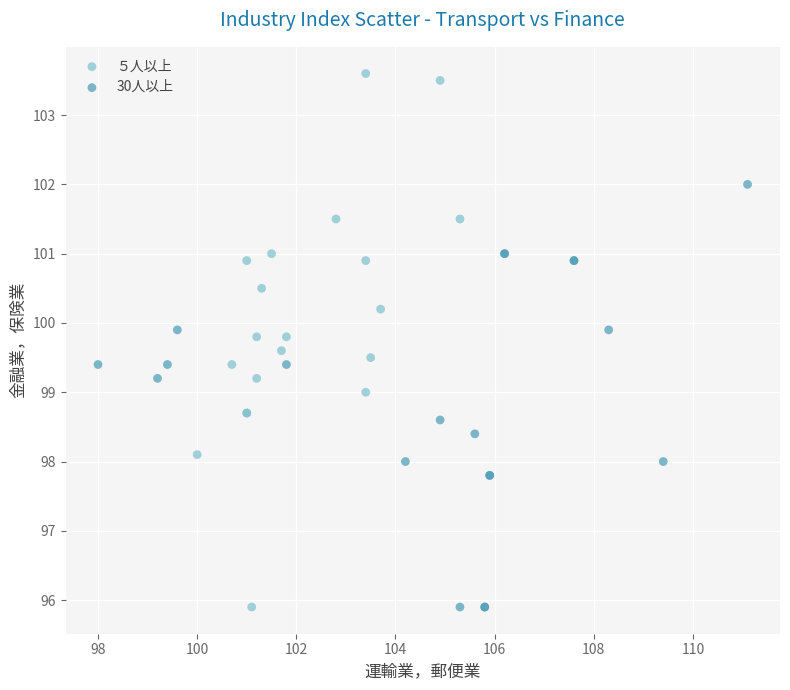

Which series reaches the maximum Y coordinate?

５人以上